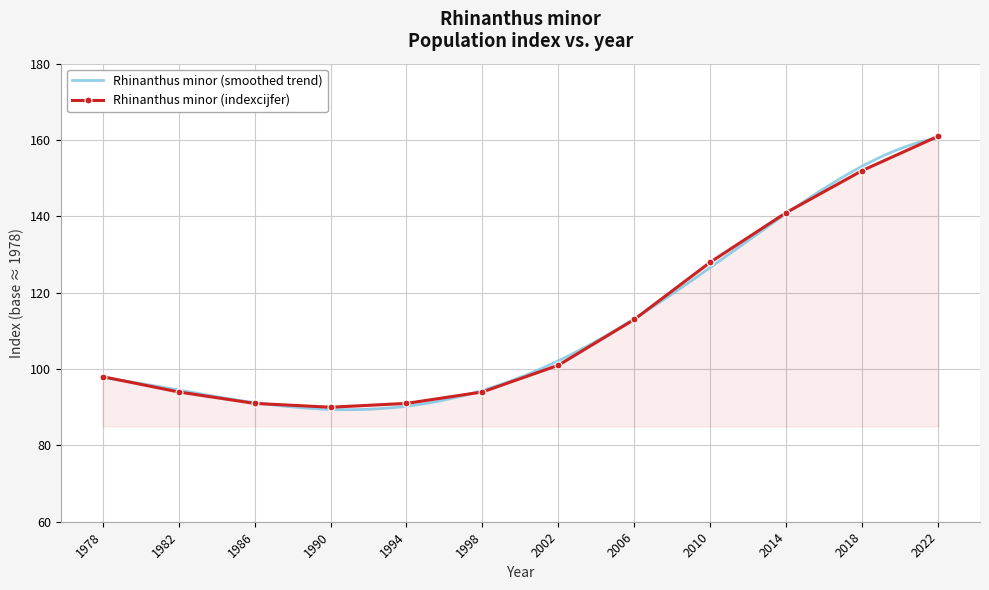

What is the value of the Rhinanthus minor (indexcijfer) point at the 11th from the left?

152